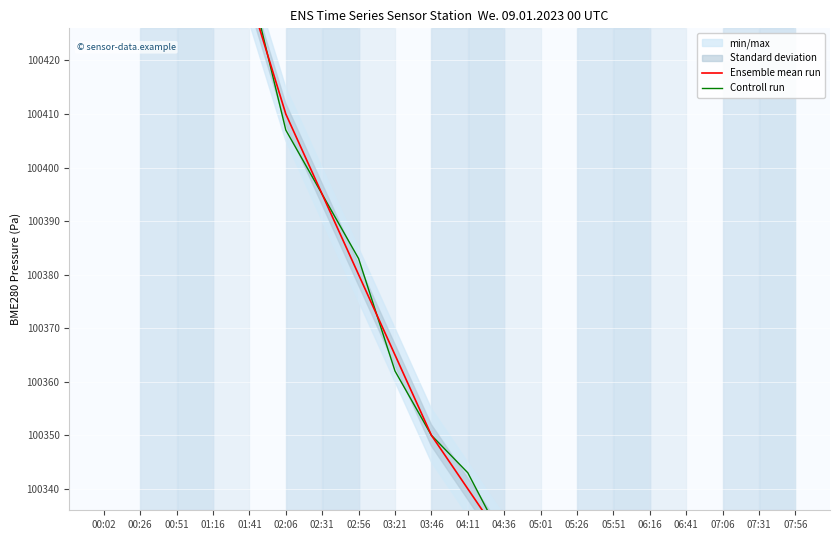

What is the difference between the maximum and minimum values in the Controll run series?

252.2